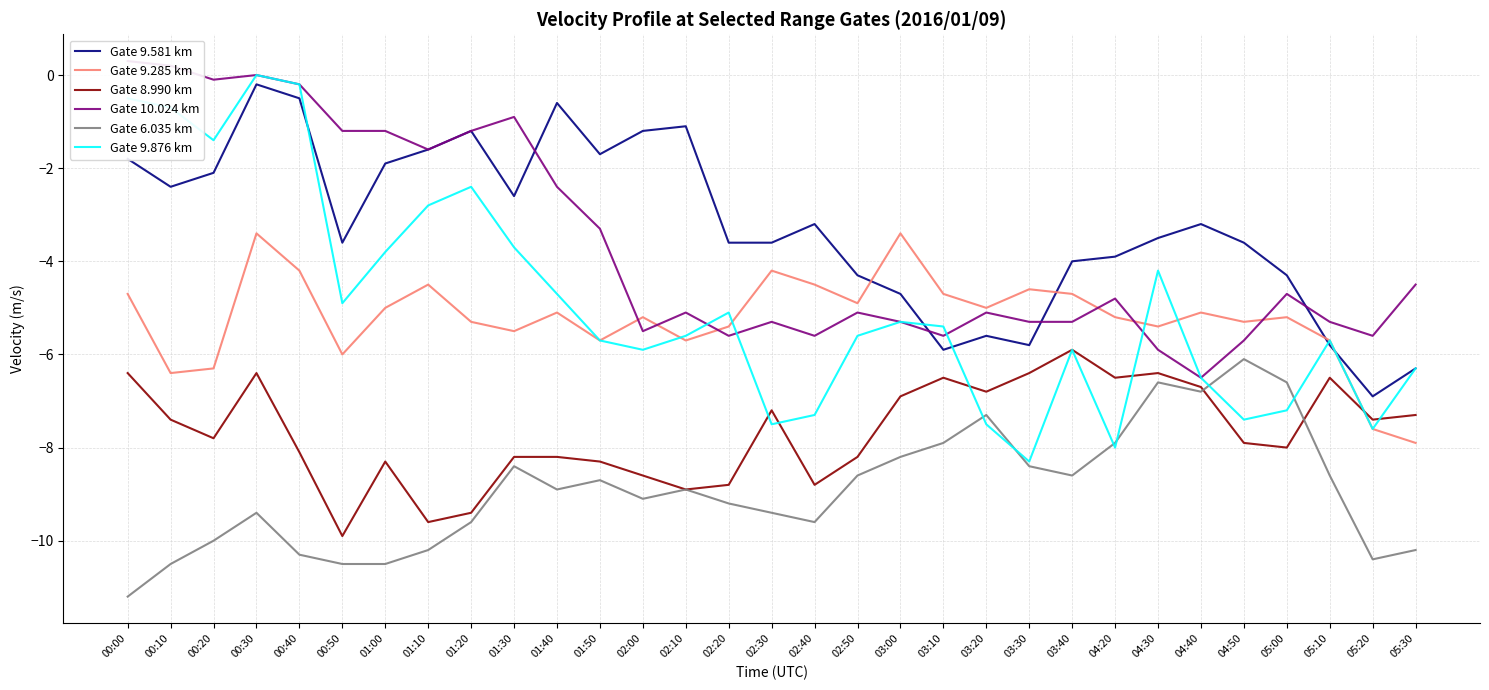

List the labels in order of Gate 9.876 km value, smallest first.

03:30, 04:20, 05:20, 02:30, 03:20, 04:50, 02:40, 05:00, 04:40, 05:30, 02:00, 03:40, 01:50, 05:10, 02:10, 02:50, 03:10, 03:00, 02:20, 00:50, 01:40, 04:30, 01:00, 01:30, 01:10, 01:20, 00:20, 00:10, 00:00, 00:40, 00:30